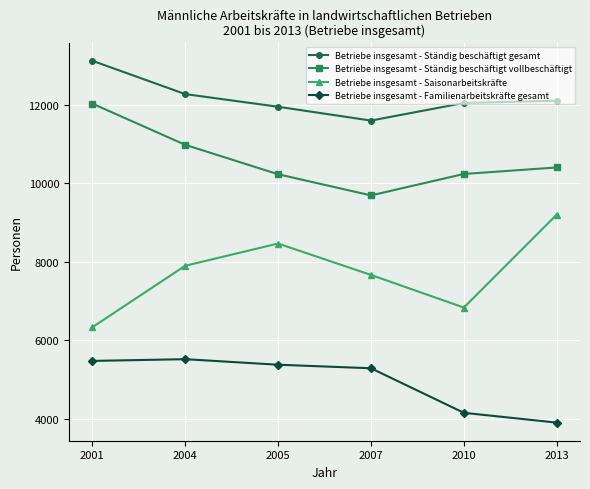

What is the value of the Betriebe insgesamt - Familienarbeitskräfte gesamt point at the 3rd from the left?

5375